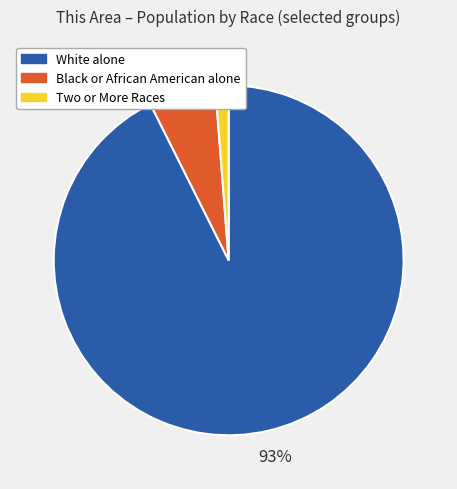

Does White alone represent more than half of the total?

Yes